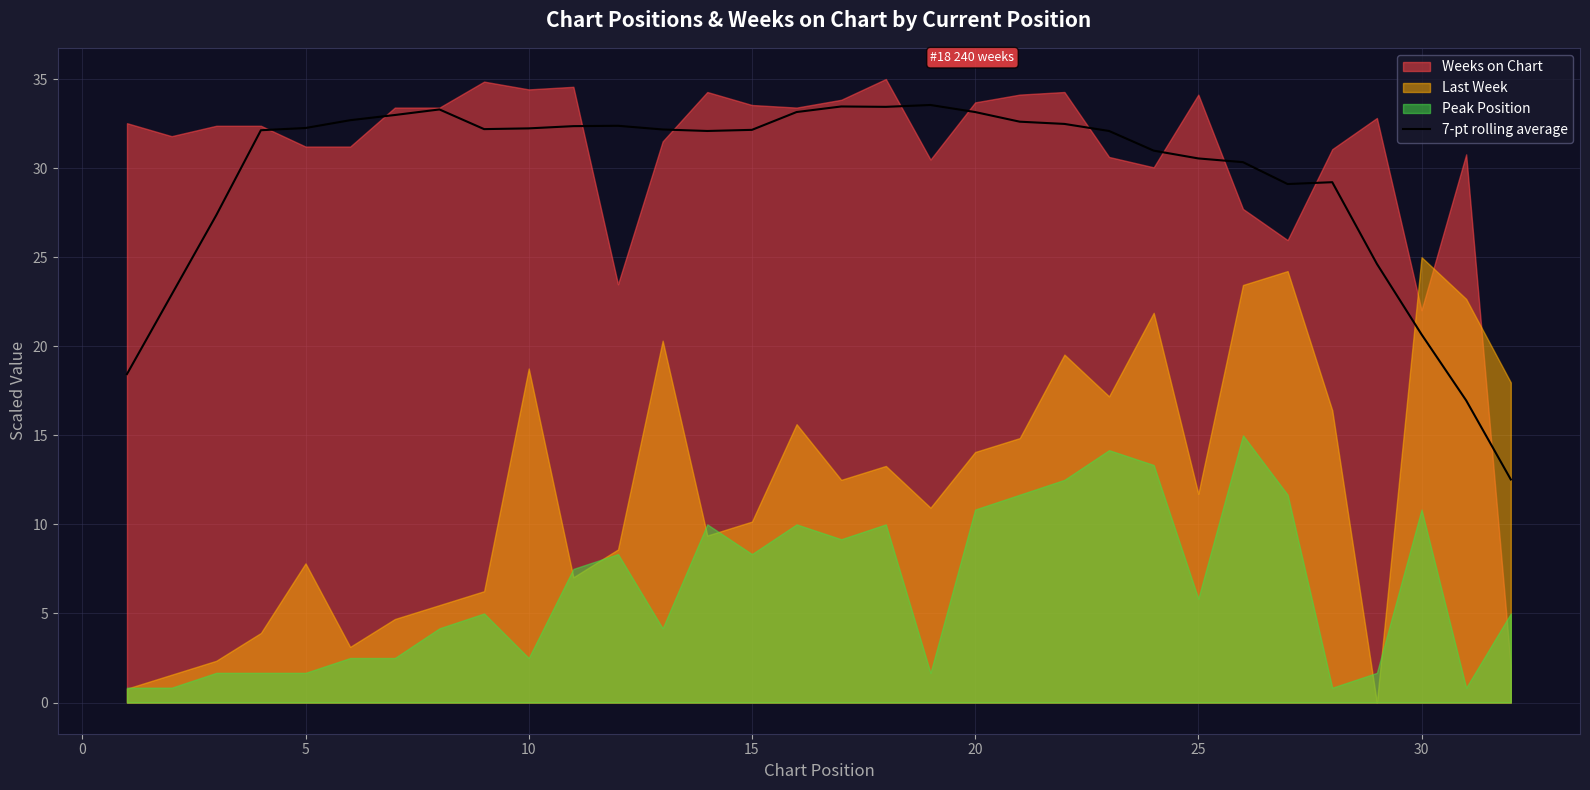

How many points are lower than both their immediate neighbors (excluding endpoints)?

4